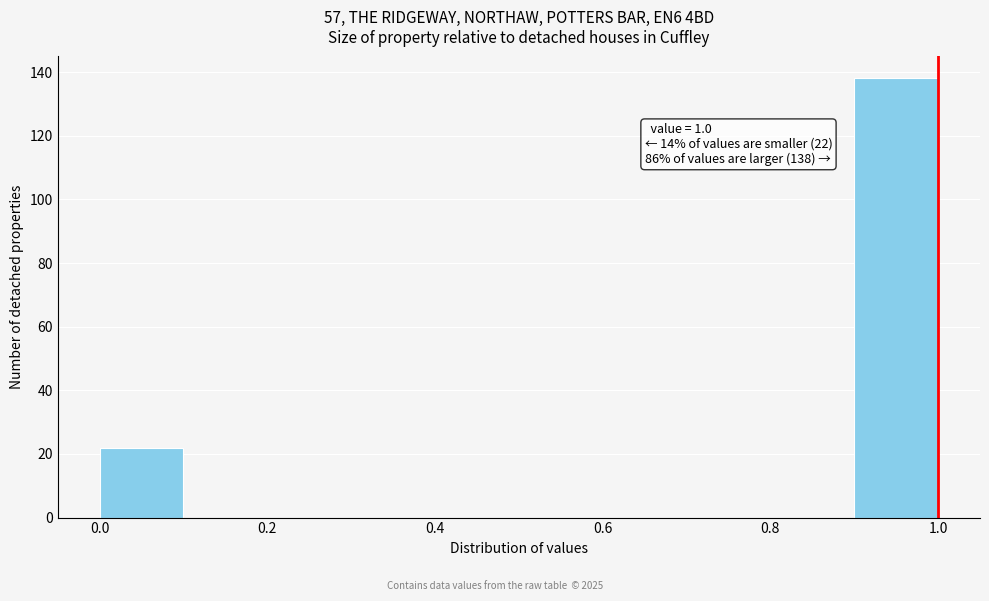

Over which range of the x-axis is the bar tallest?

0.9 to 1.0